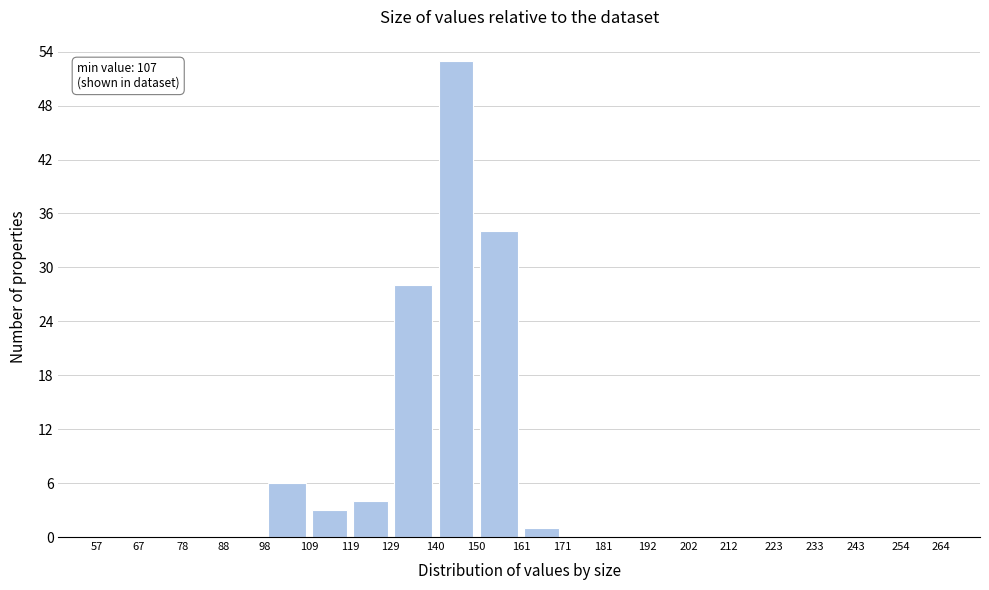

Which range on the x-axis has the tallest bar?

140 to 150